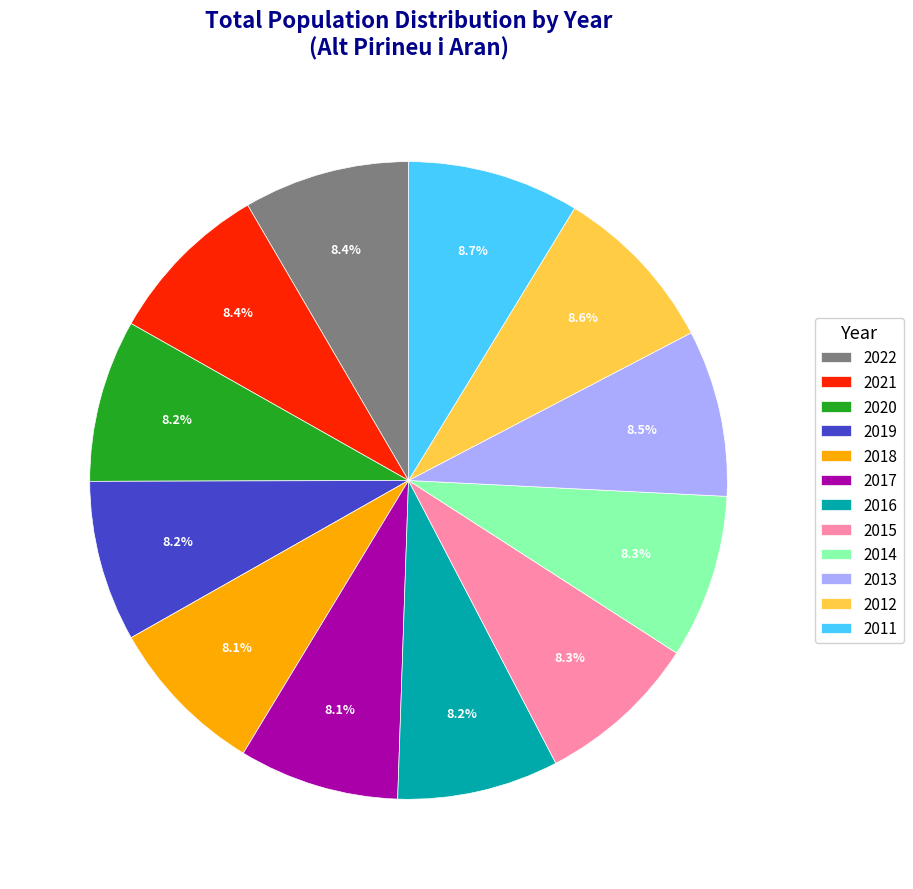

Count the number of slices in the pie.

12